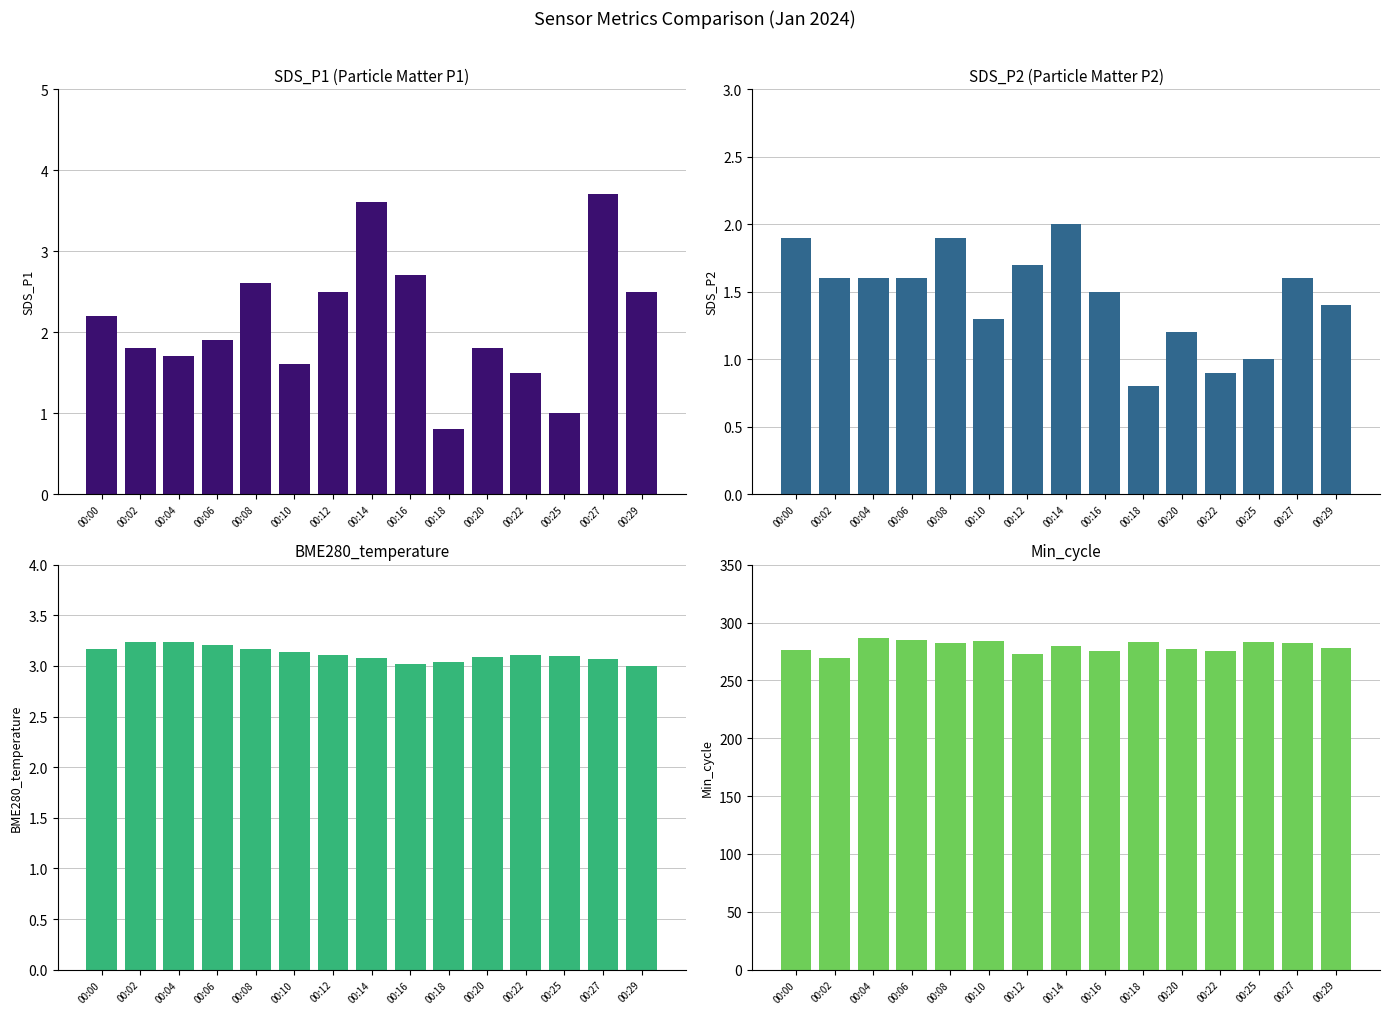

How many groups of bars are there?

15